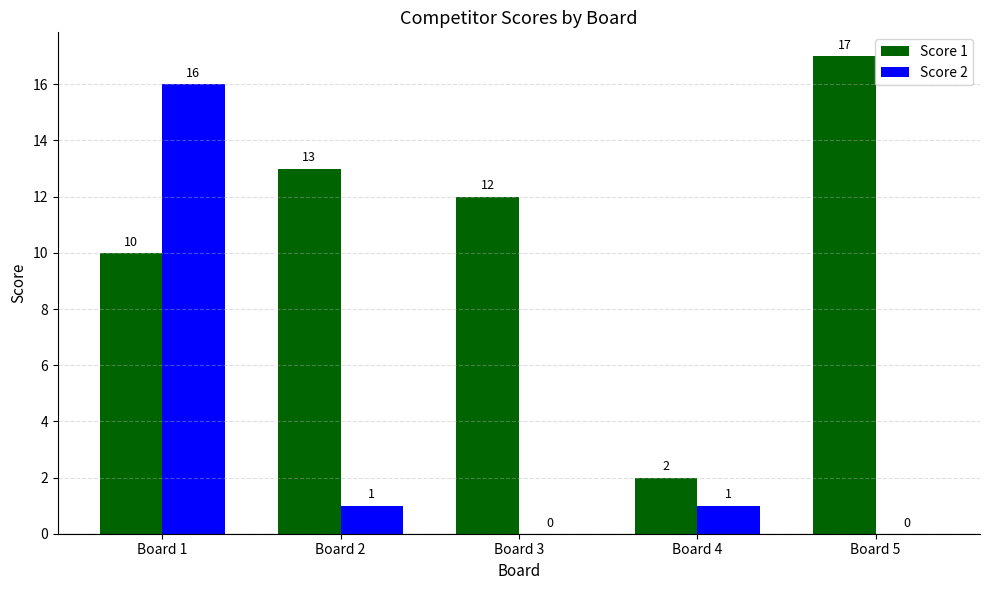

True or false: Score 2 has a value of 1 at Board 4.

True